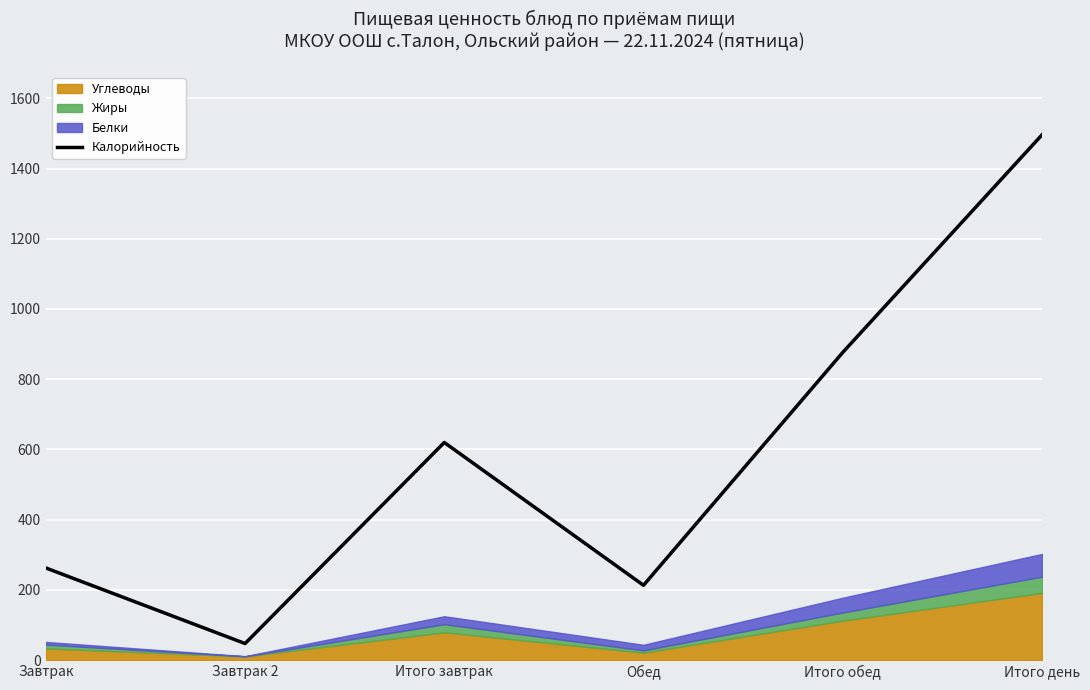

Reading right to left, transcribe all the data shown in this chart.

Итого день=1495.8	Итого обед=876.1	Обед=212.9	Итого завтрак=619.7	Завтрак 2=47.0	Завтрак=262.2